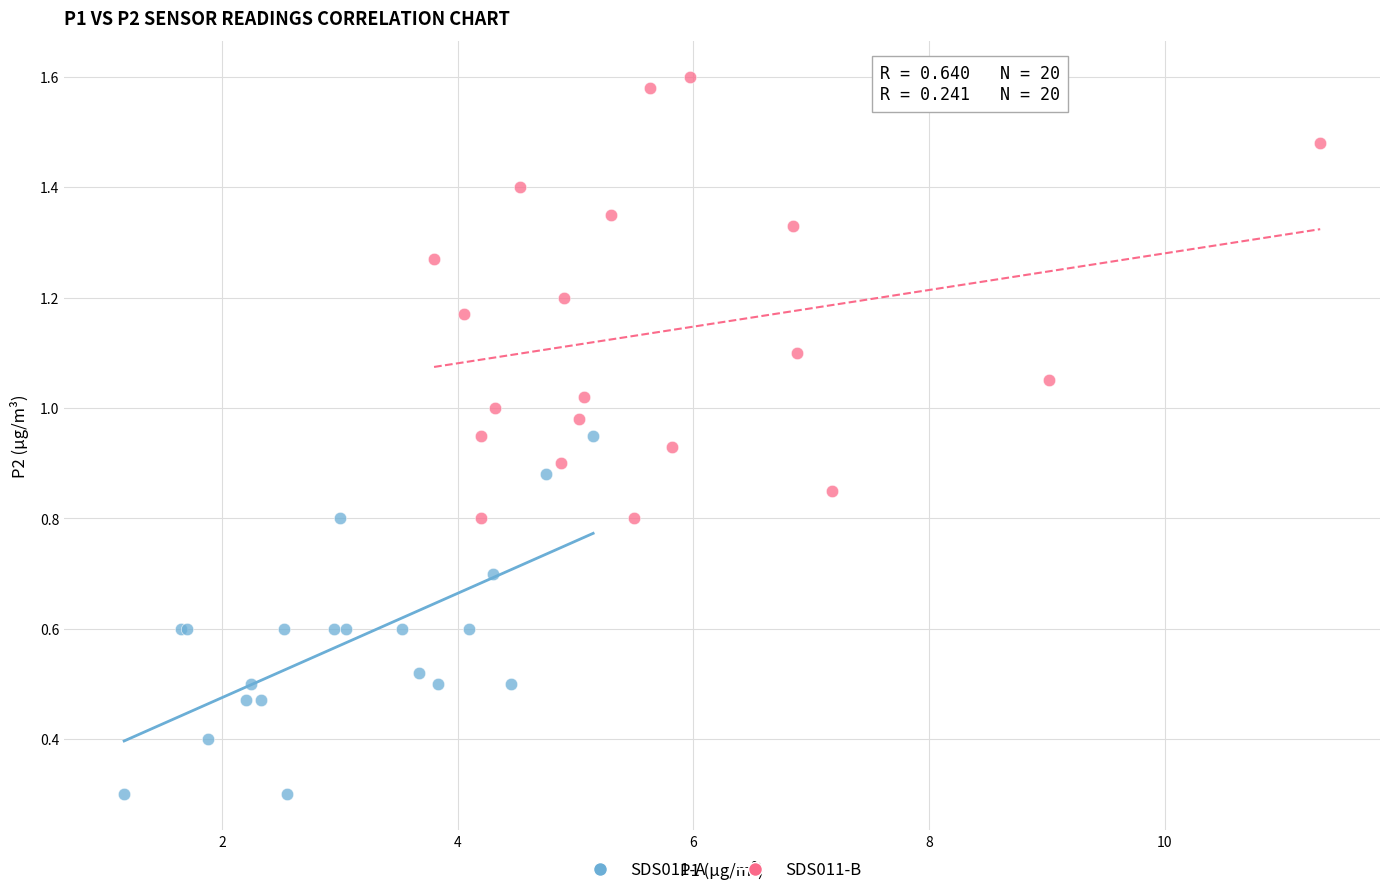

Which series has the largest Y range (max minus min)?

SDS011-B